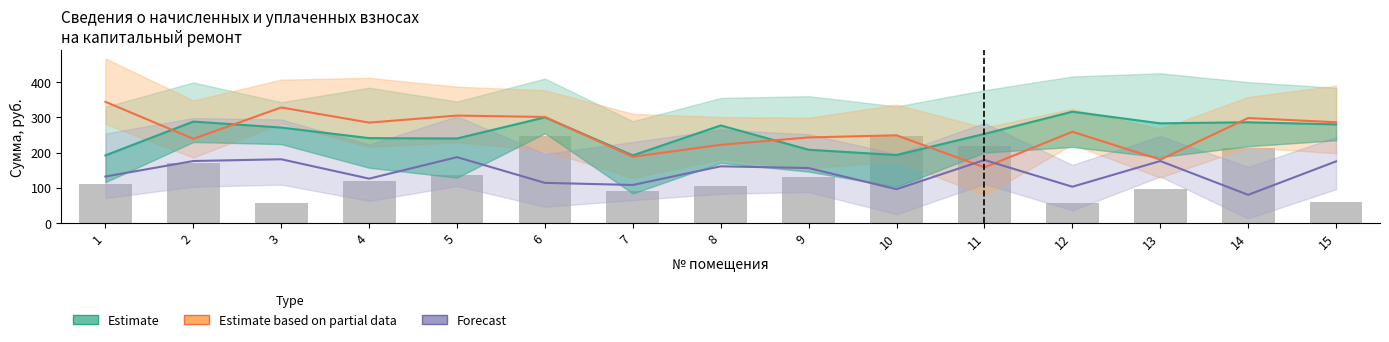

How many values in the Estimate series exceed 271?

7